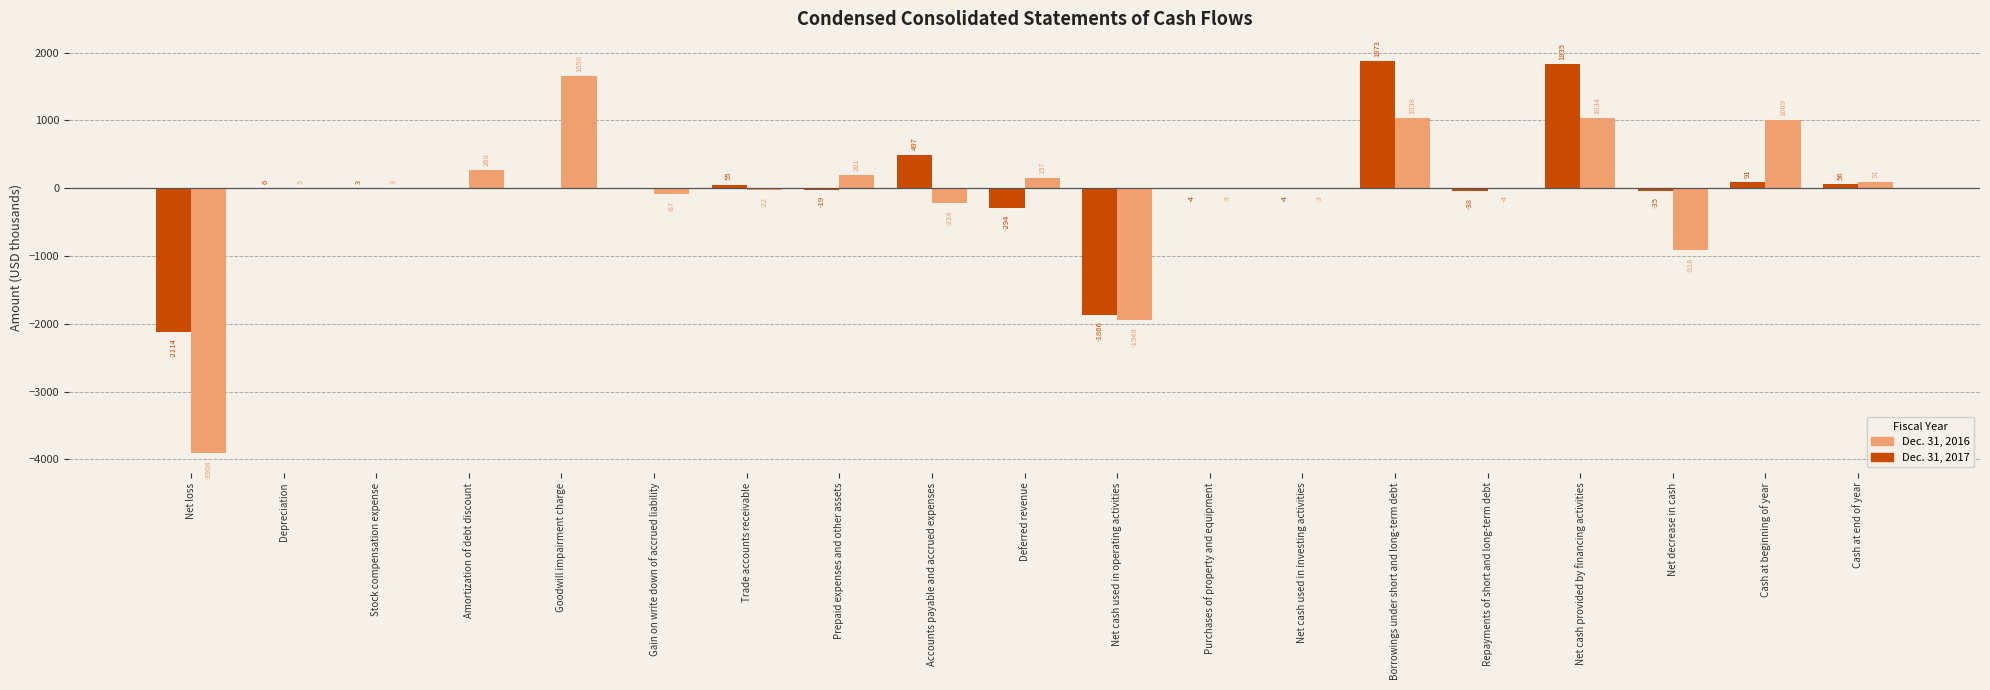

Which series has the largest range (max minus min)?

Dec. 31, 2016